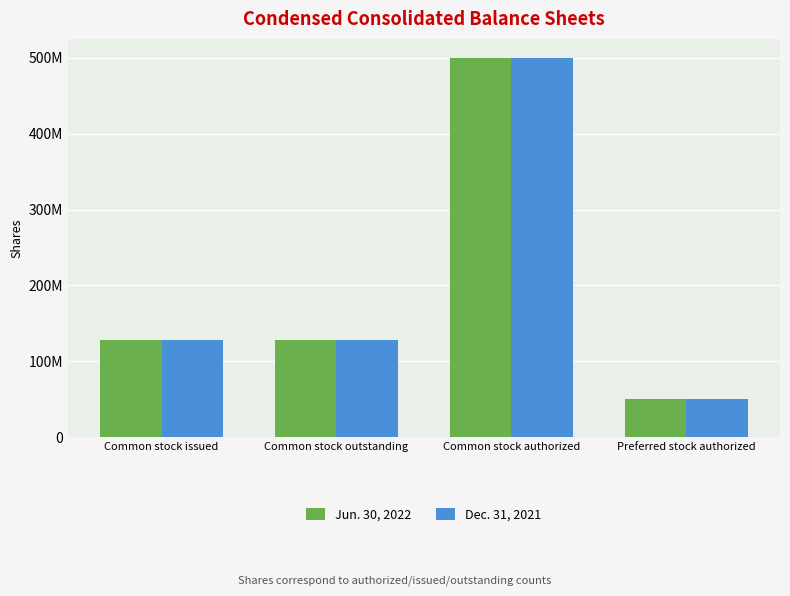

Are the bars horizontal?

No